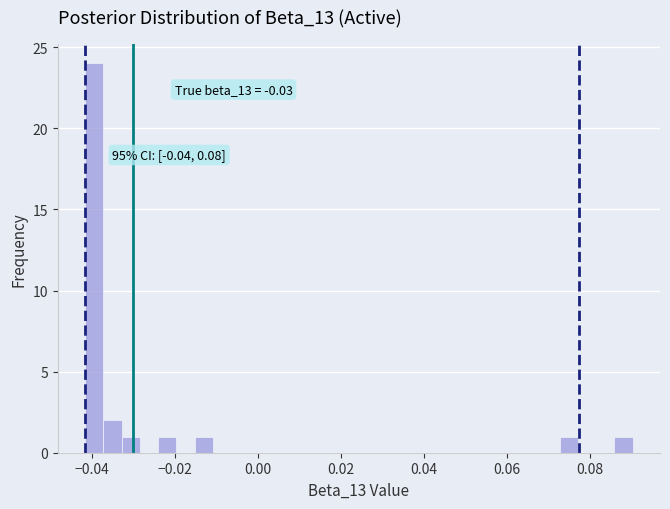

Around what value on the x-axis is the tallest bar? Give the approximate position of its centre, as read against the axis.

-0.040